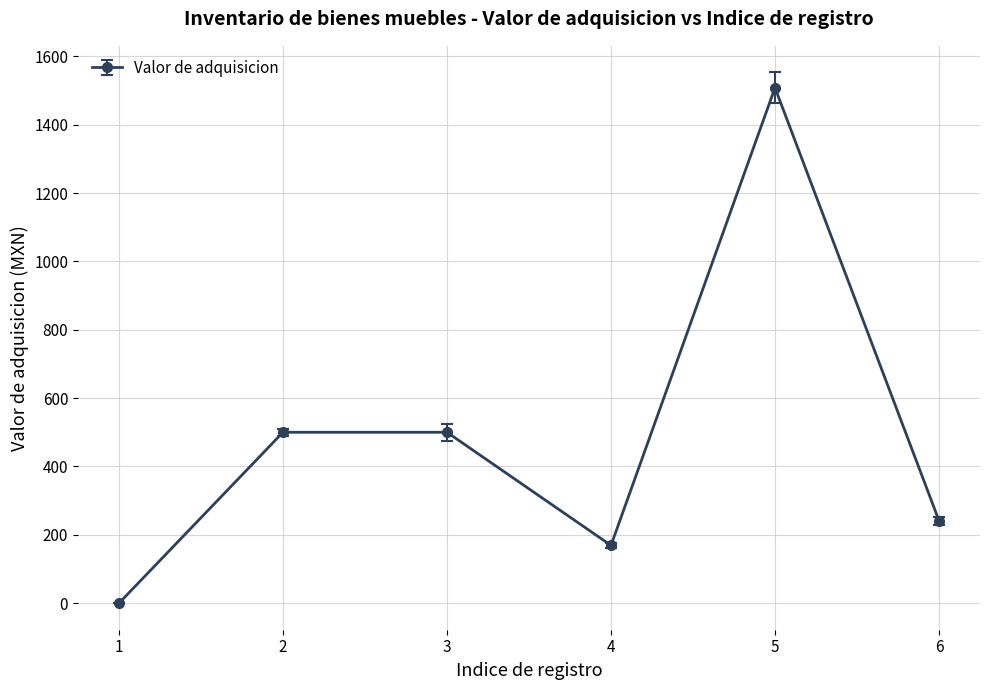

What is the difference between the maximum and minimum values?

1508.0